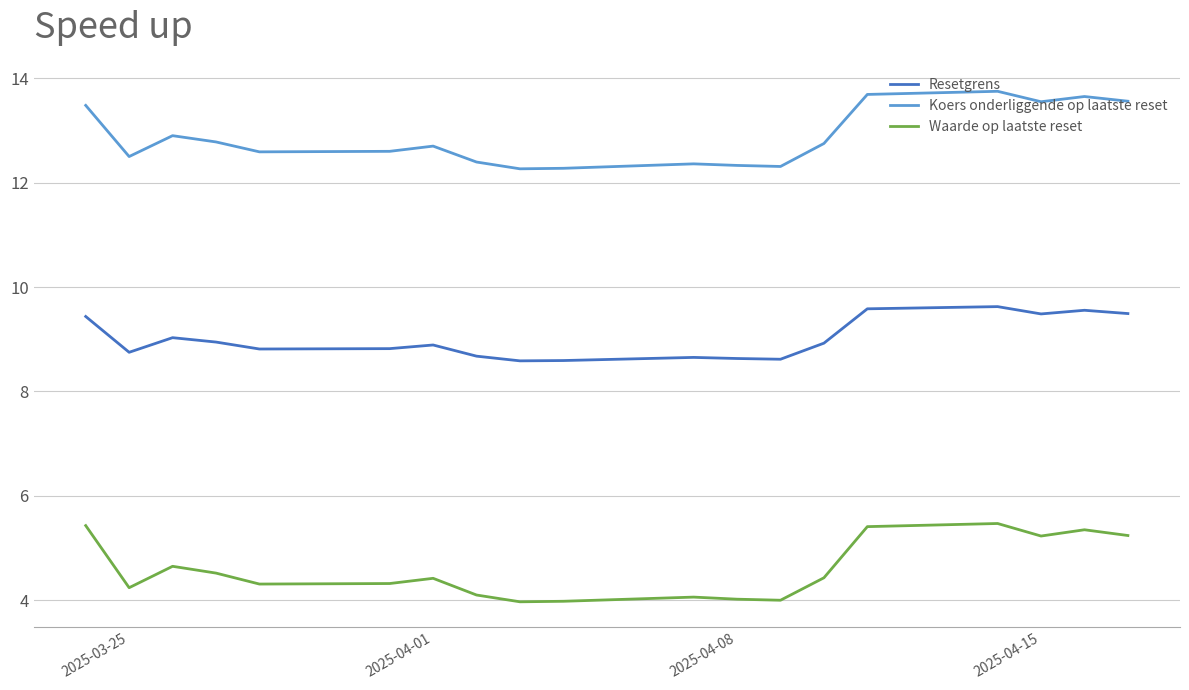

What is the total value across all series at 2025-03-25?

28.3